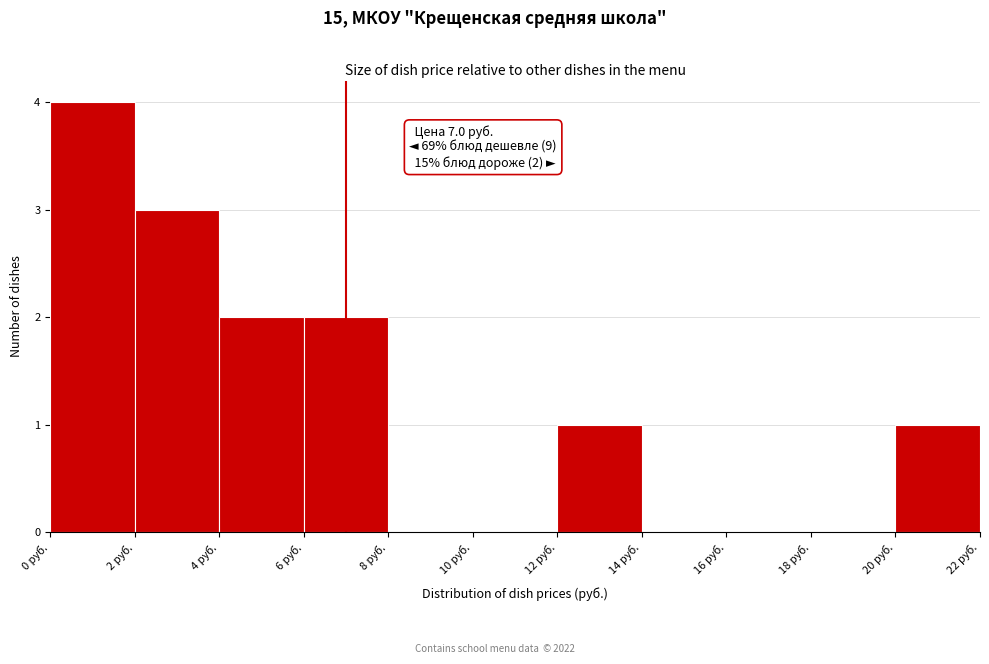

Over which range of the x-axis is the bar tallest?

0 to 2